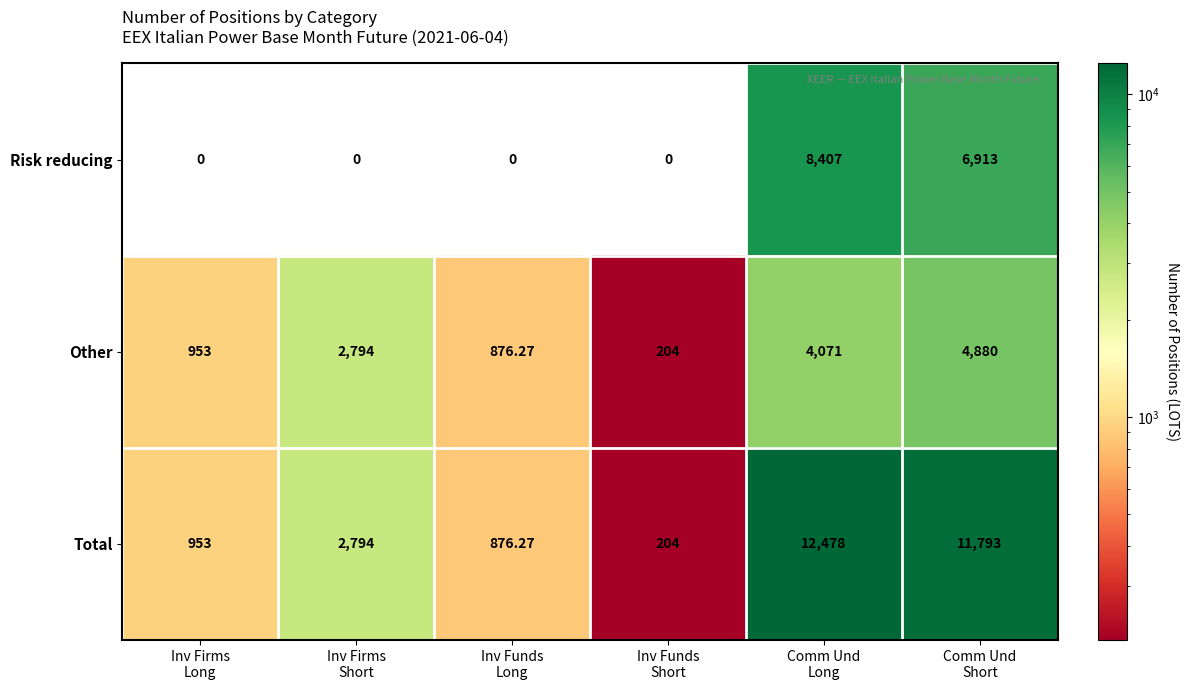

Which series has the largest range (max minus min)?

Total